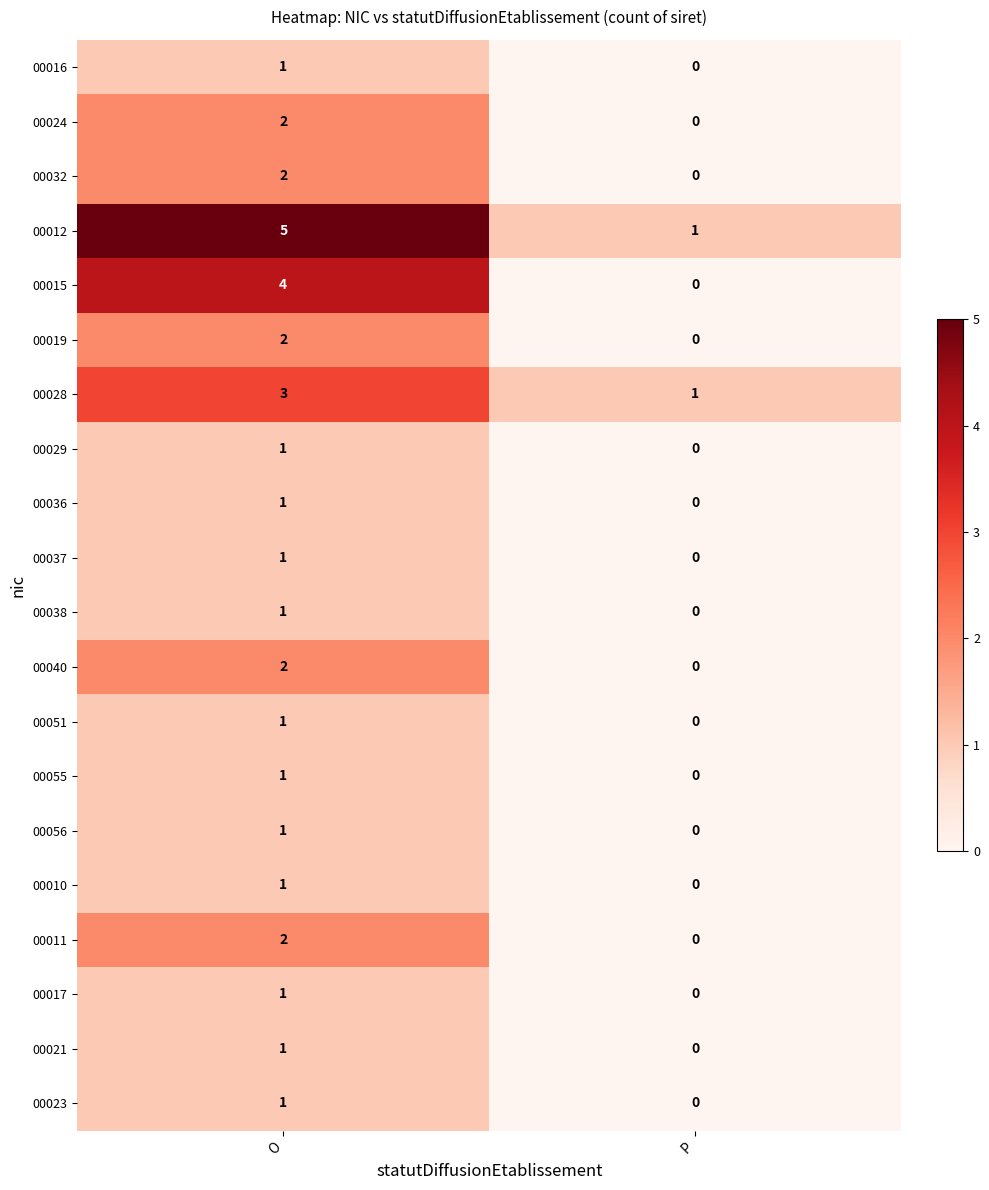

Which series has the largest total across all categories?

00012